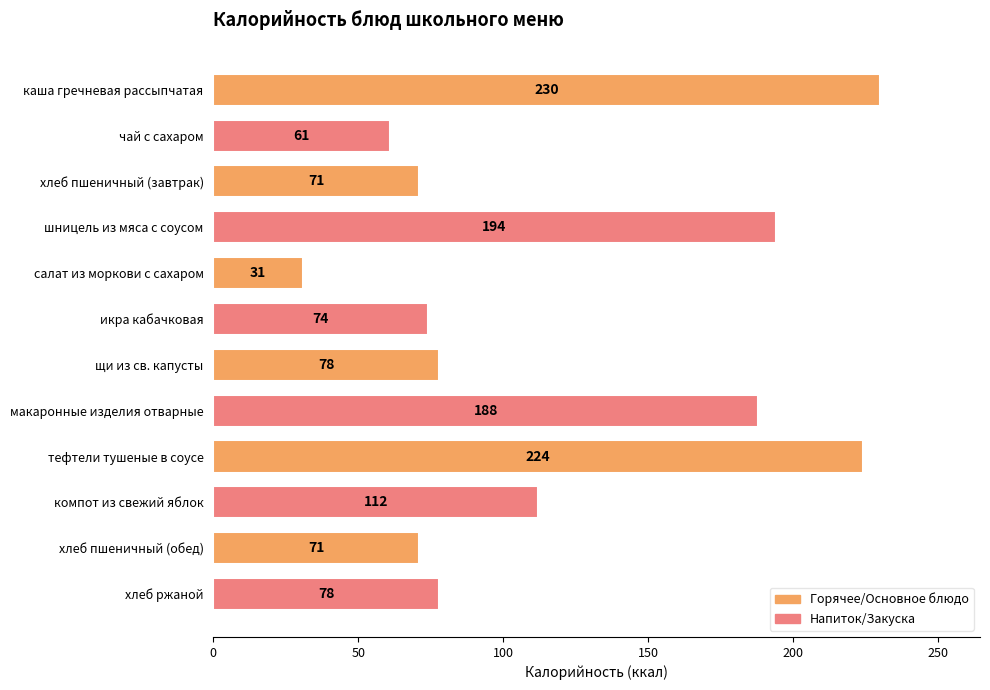

What is the ratio of the value at икра кабачковая to the value at макаронные изделия отварные?

0.4